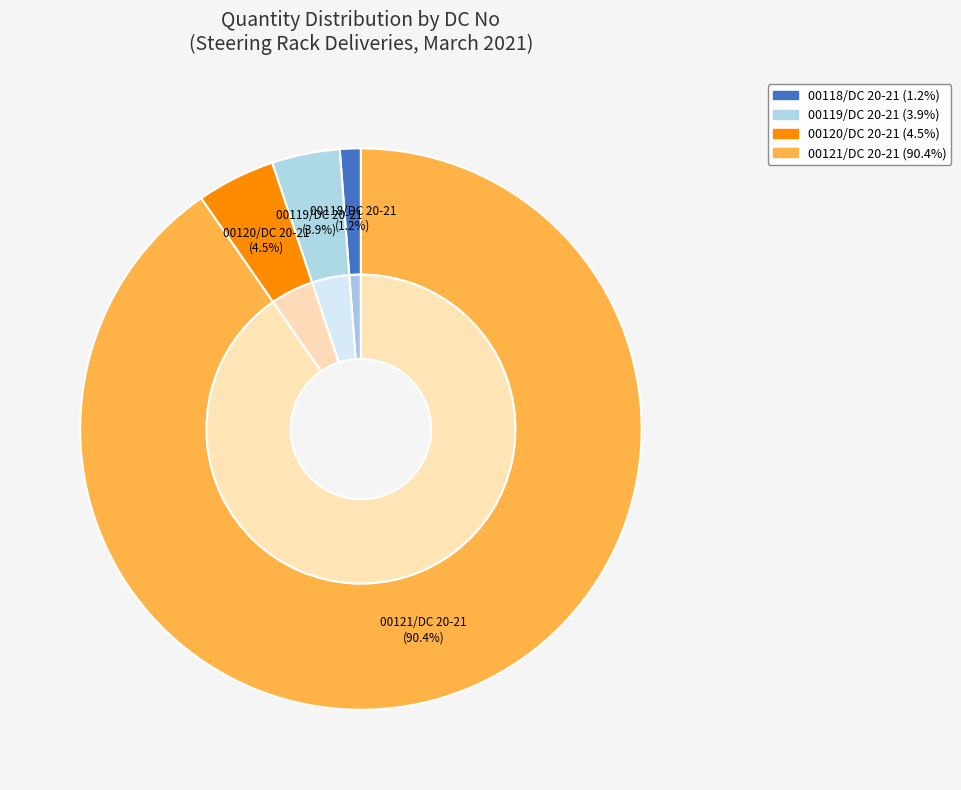

To the nearest percent, what is the average slice percentage?

25%